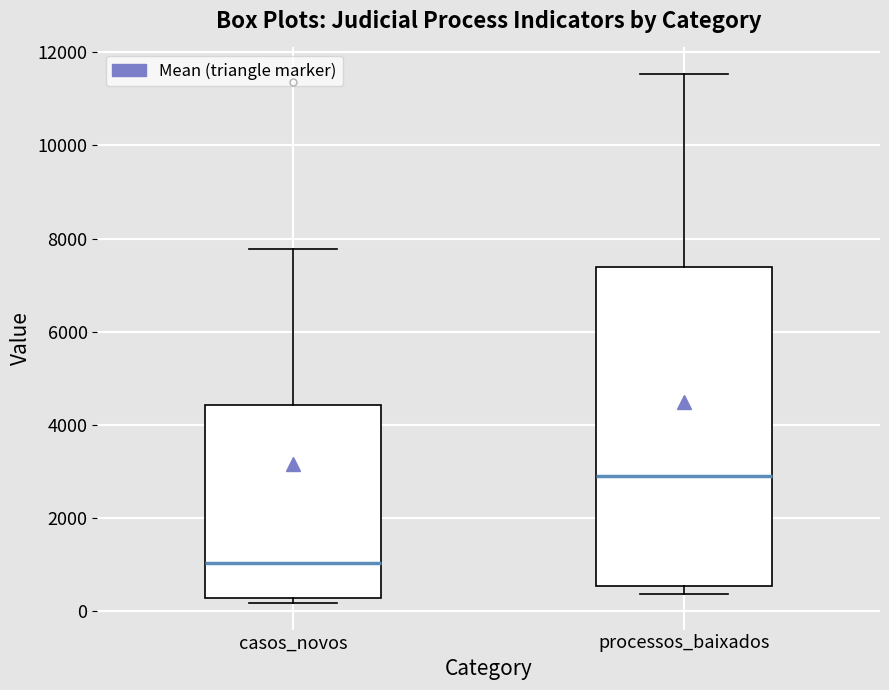

Reading left to right, transcribe this box plot: for each box, give where its median line is, the range the box spans, and where its two whiskers end, as read against the y-axis. The values are not printed on the chart, so give them approximately, as read against the axis.

casos_novos: median 1000, box 200 to 4400, whiskers 200 (just below the box's lower edge) to 7800
processos_baixados: median 2800, box 600 to 7400, whiskers 400 to 11600